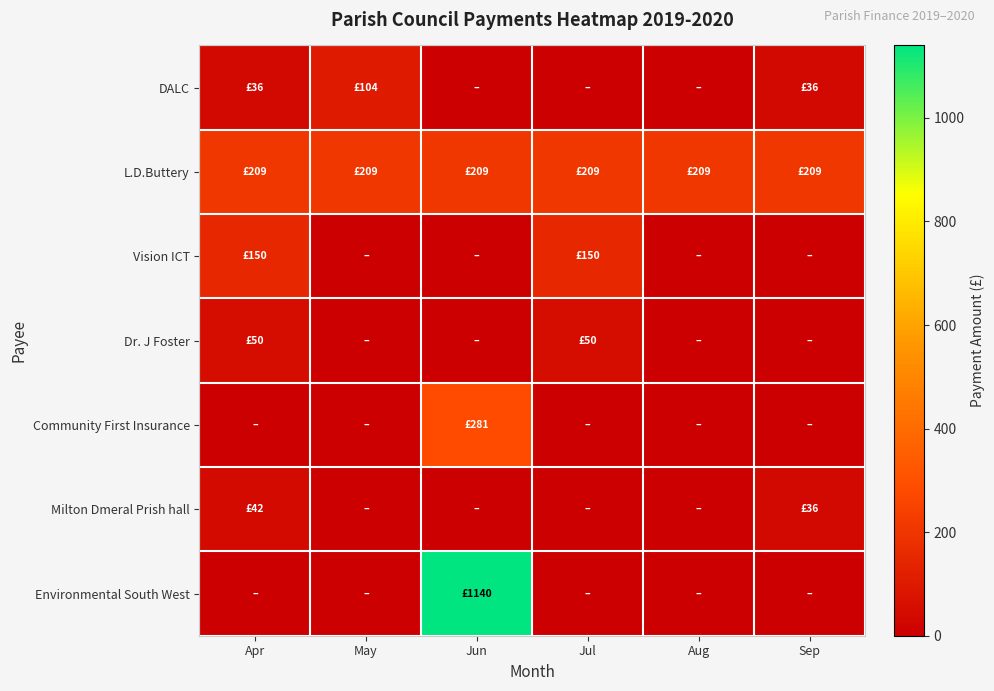

At which category is the sum across all series the highest?

Jun